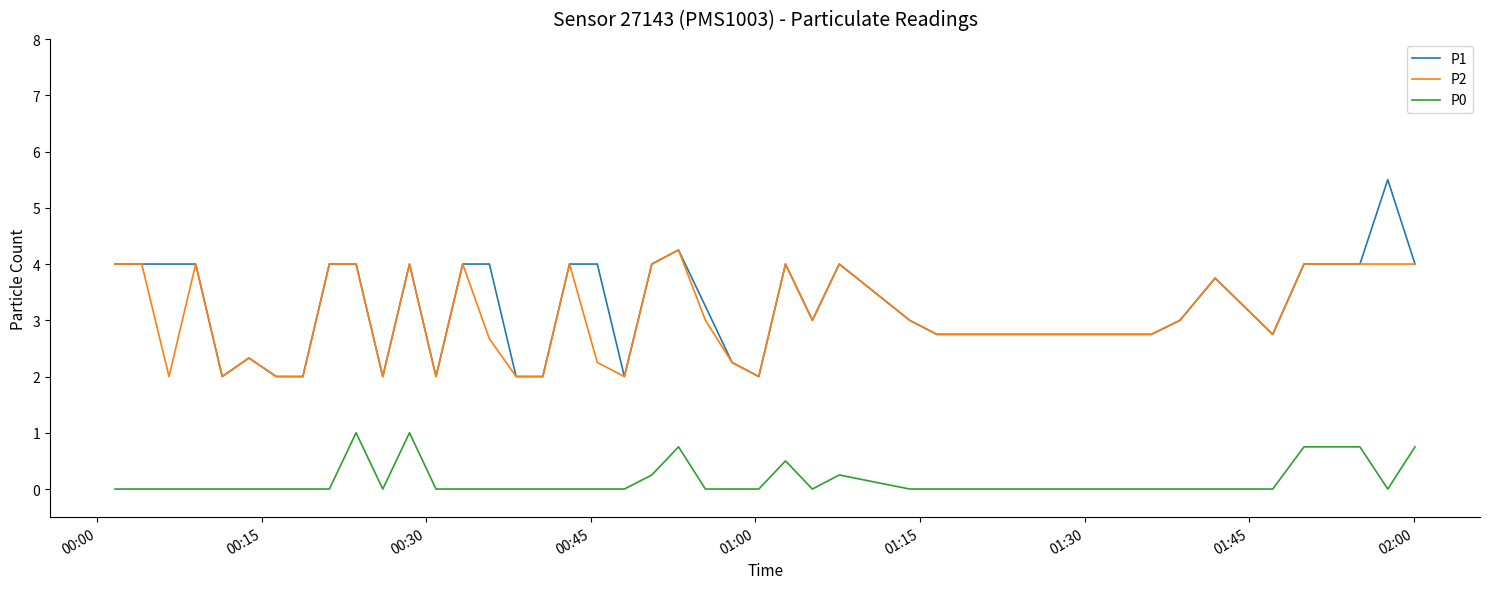

Which series has the largest range (max minus min)?

P1